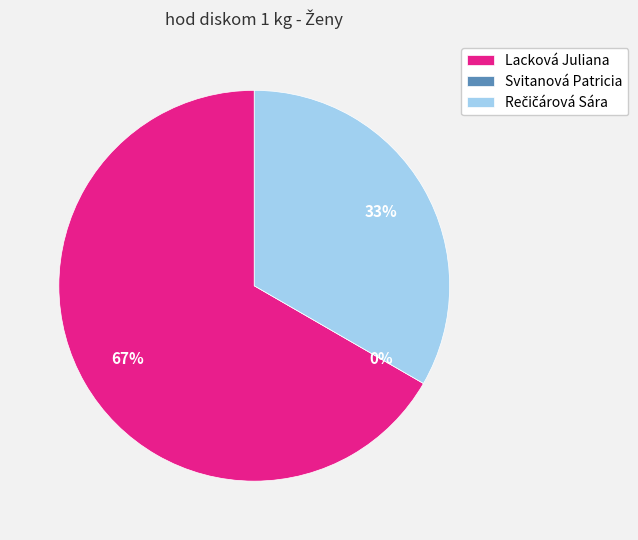

How many slices are in this pie chart?

3